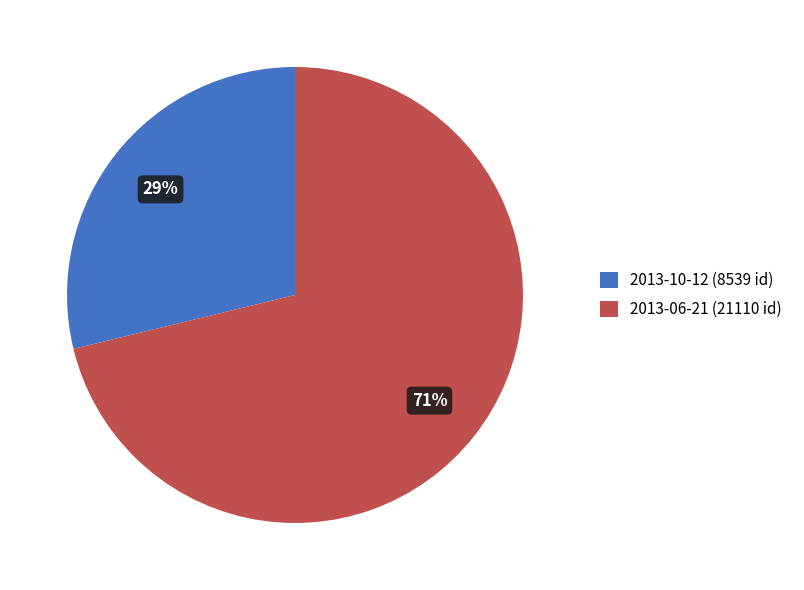

Which slice is the largest?

2013-06-21